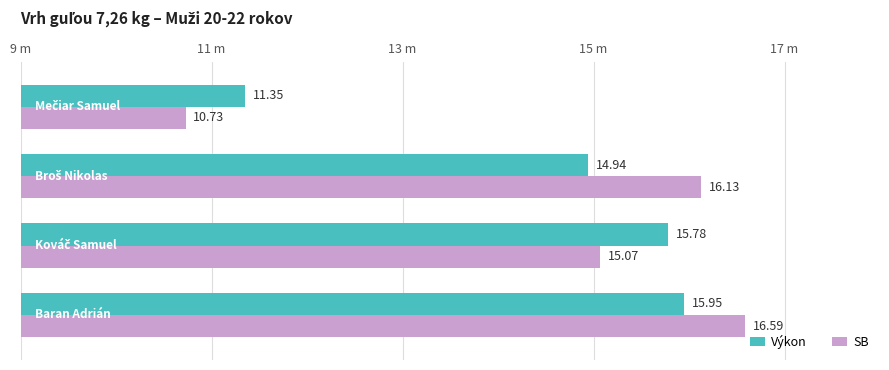

What are all the series names shown in the legend?

Výkon, SB